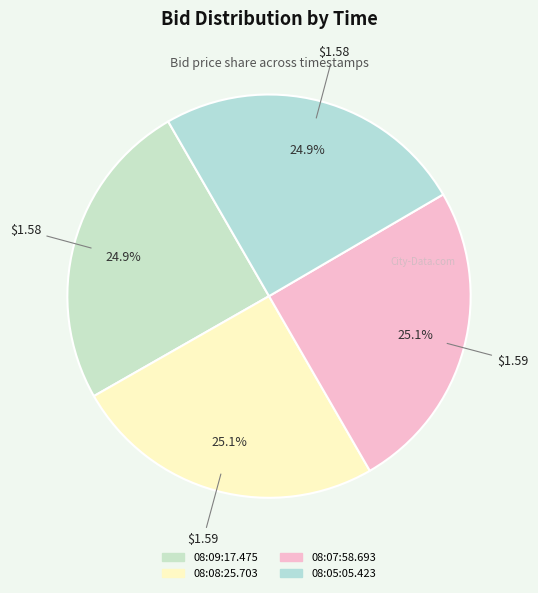

What is the smallest slice in the pie chart?

08:09:17.475